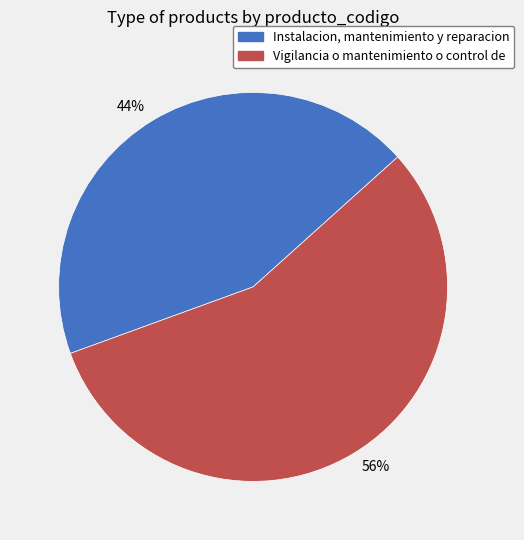

How many segments does this pie chart have?

2